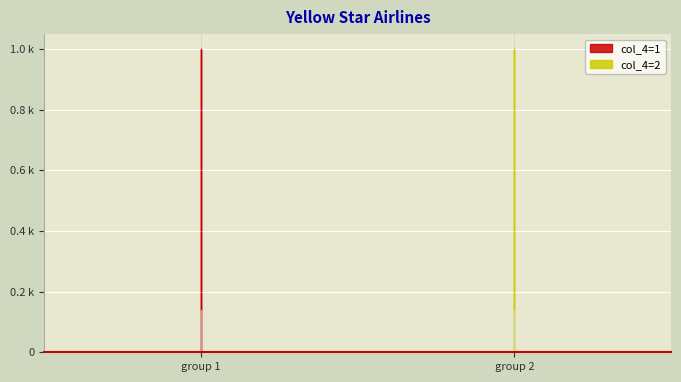

Rank the series by their maximum value, from highest to lowest.

col_4=1, col_4=2